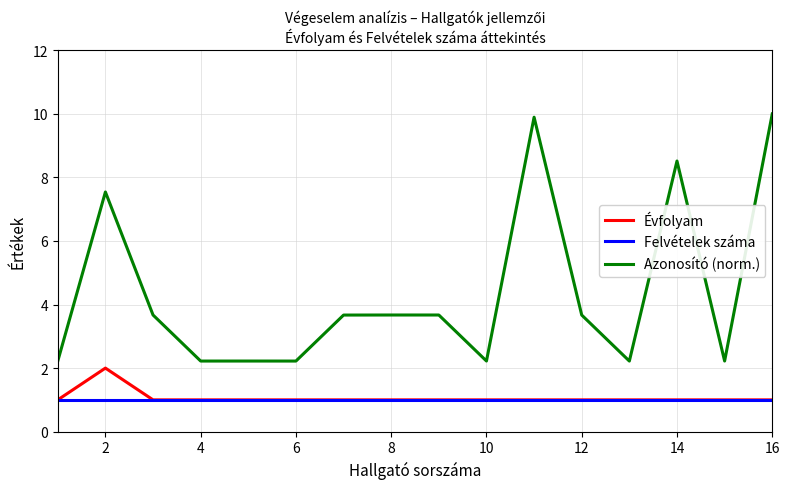

Which series has the largest range (max minus min)?

Azonosító (norm.)